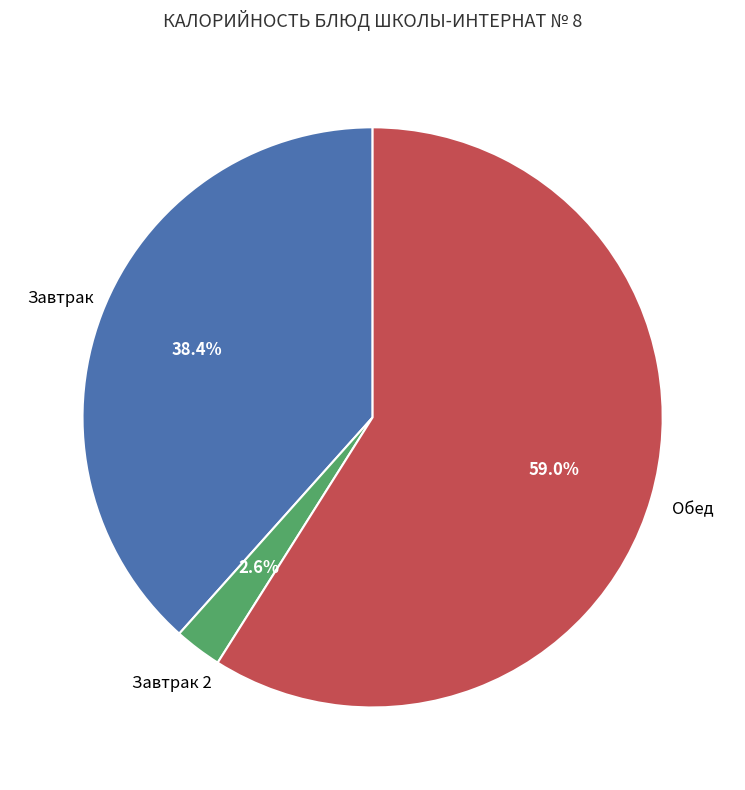

Does any single category account for the majority?

Yes